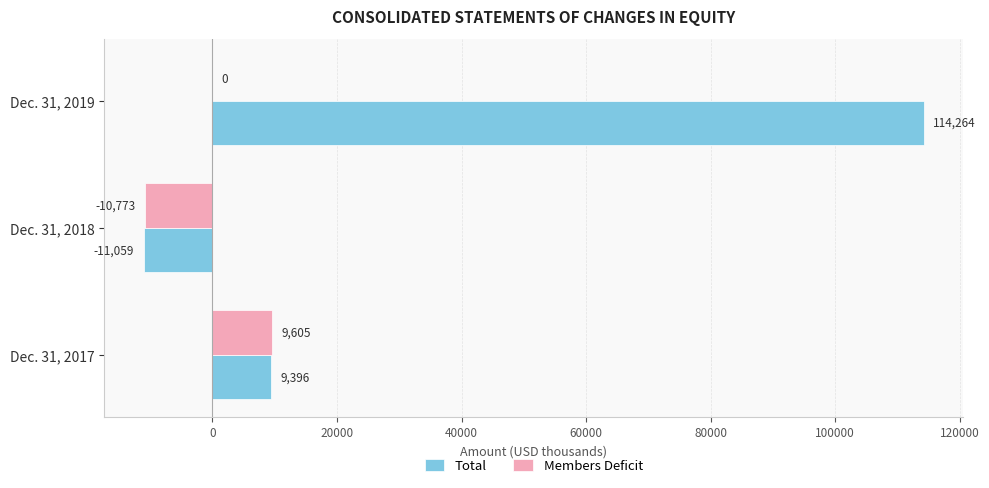

At which category is the sum across all series the highest?

Dec. 31, 2019